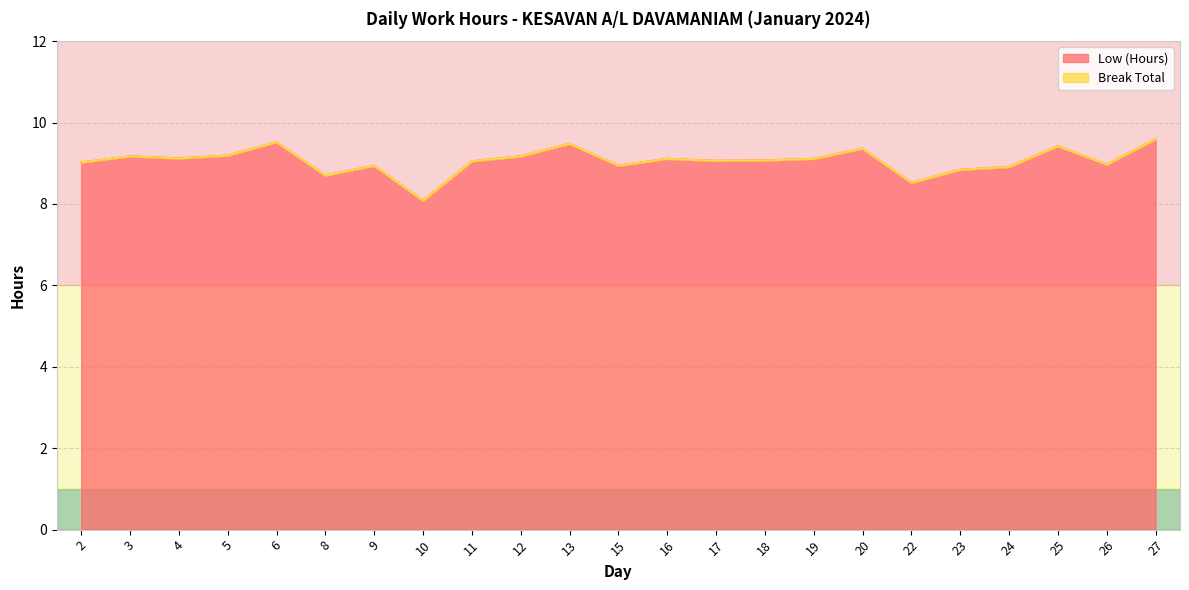

List the labels in order of value, smallest first.

10, 22, 8, 23, 24, 9, 15, 26, 2, 11, 17, 18, 16, 19, 4, 3, 12, 5, 20, 25, 13, 6, 27